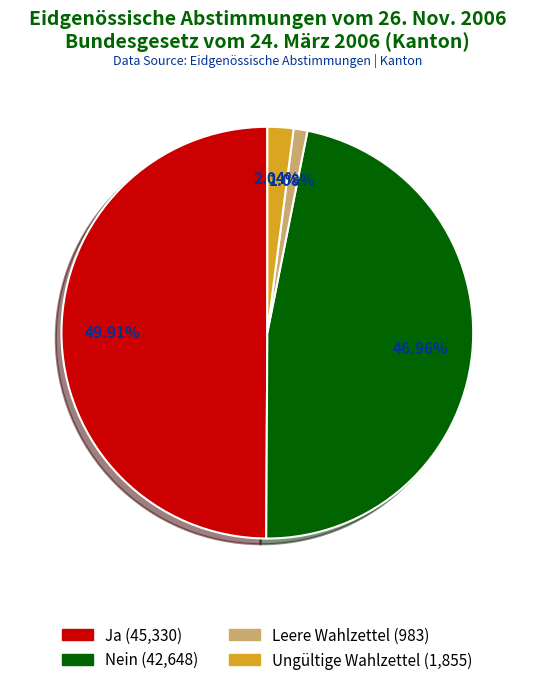

To the nearest percent, what percentage of the pie is Ungültige Wahlzettel?

2%